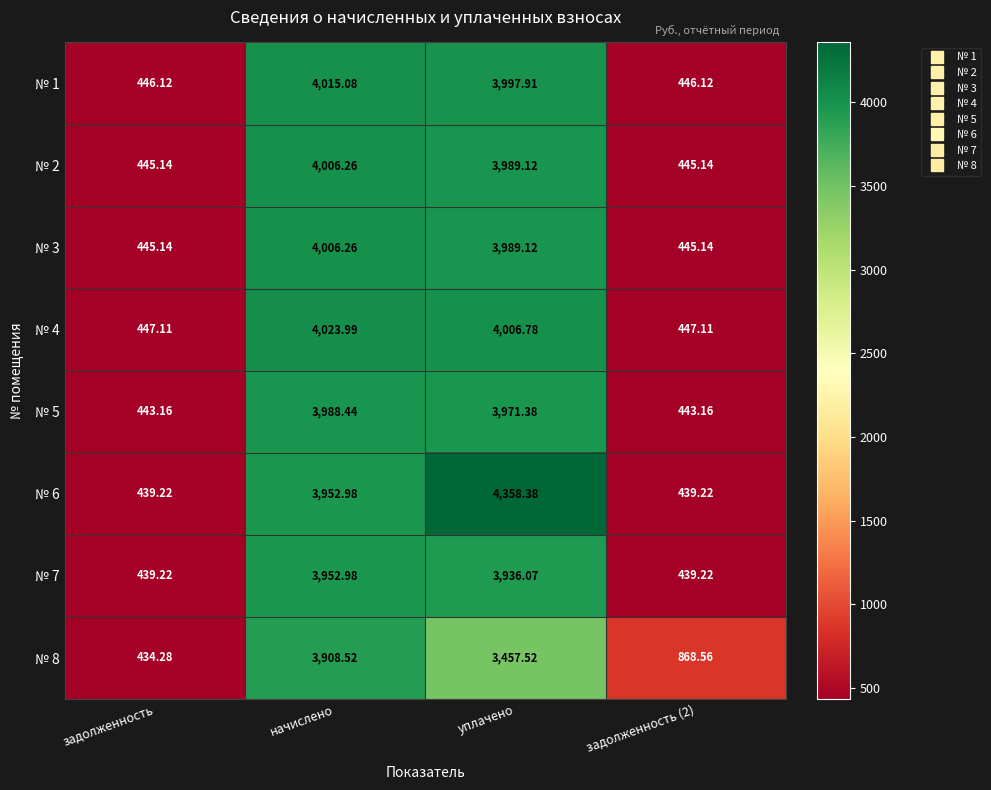

Count the number of categories in the chart.

4